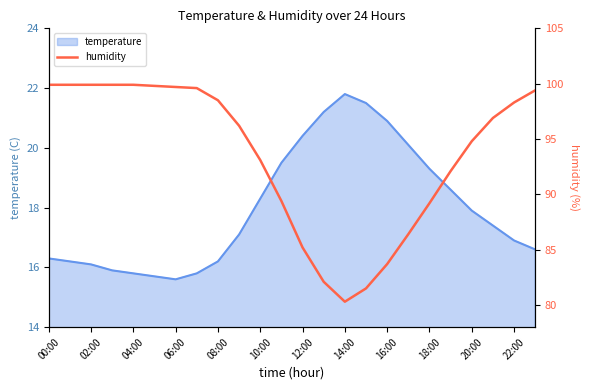

True or false: temperature has a value of 15.8 at 04:00.

True